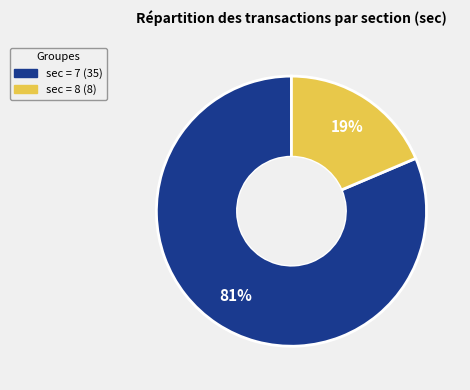

Is there any slice that represents more than half of the pie?

Yes